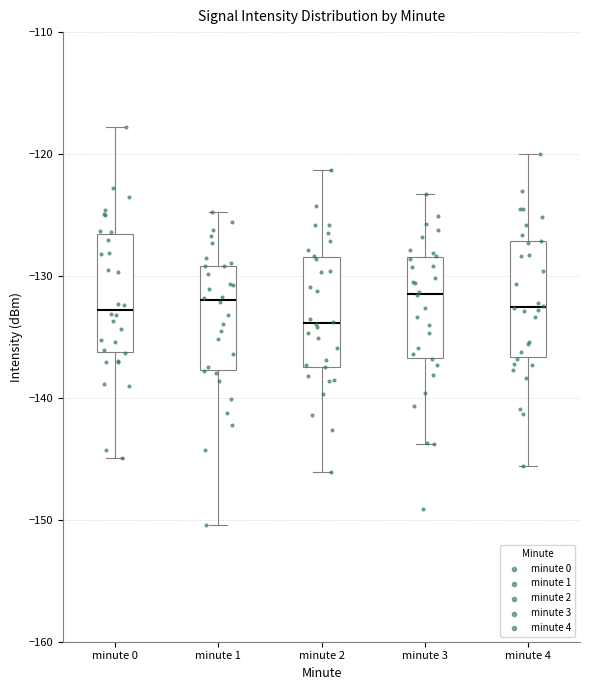

Reading left to right, read every box against the y-axis: the position of its median line, the range the box covers, and the ends of its whiskers. The values are not printed on the chart, so give them approximately, as read against the axis.

minute 0: median -133, box -136 to -127, whiskers -145 to -118
minute 1: median -132, box -138 to -129, whiskers -150 to -125
minute 2: median -134, box -137 to -128, whiskers -146 to -121
minute 3: median -131, box -137 to -128, whiskers -144 to -123
minute 4: median -133, box -137 to -127, whiskers -146 to -120